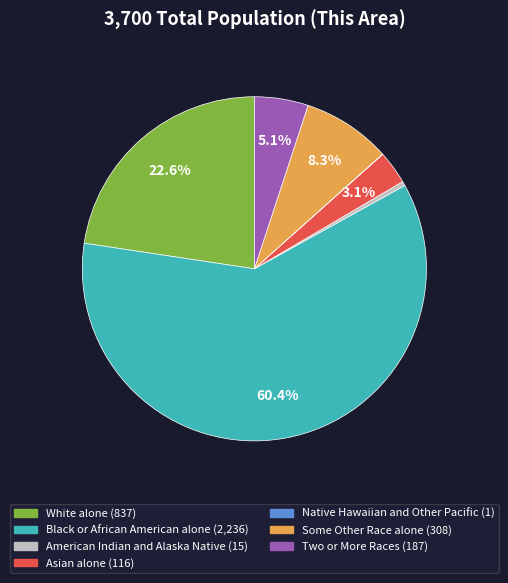

Between American Indian and Alaska Native and White alone, which is larger?

White alone